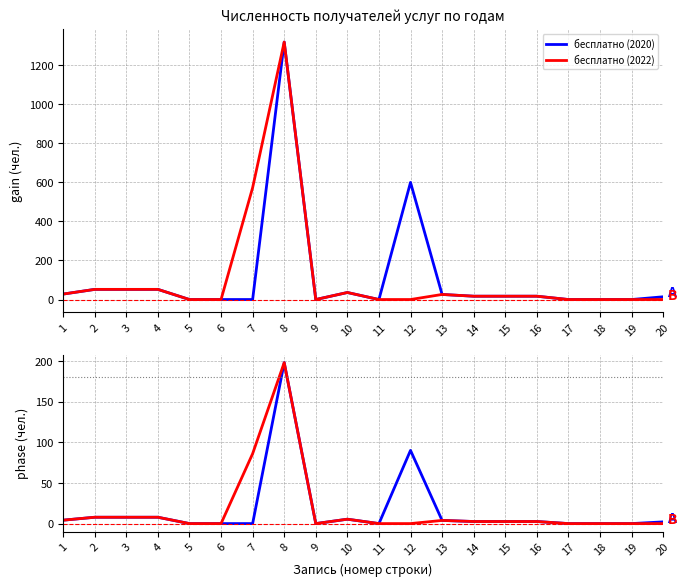

What is the difference between the maximum and minimum values in the бесплатно (2020) series?

197.8